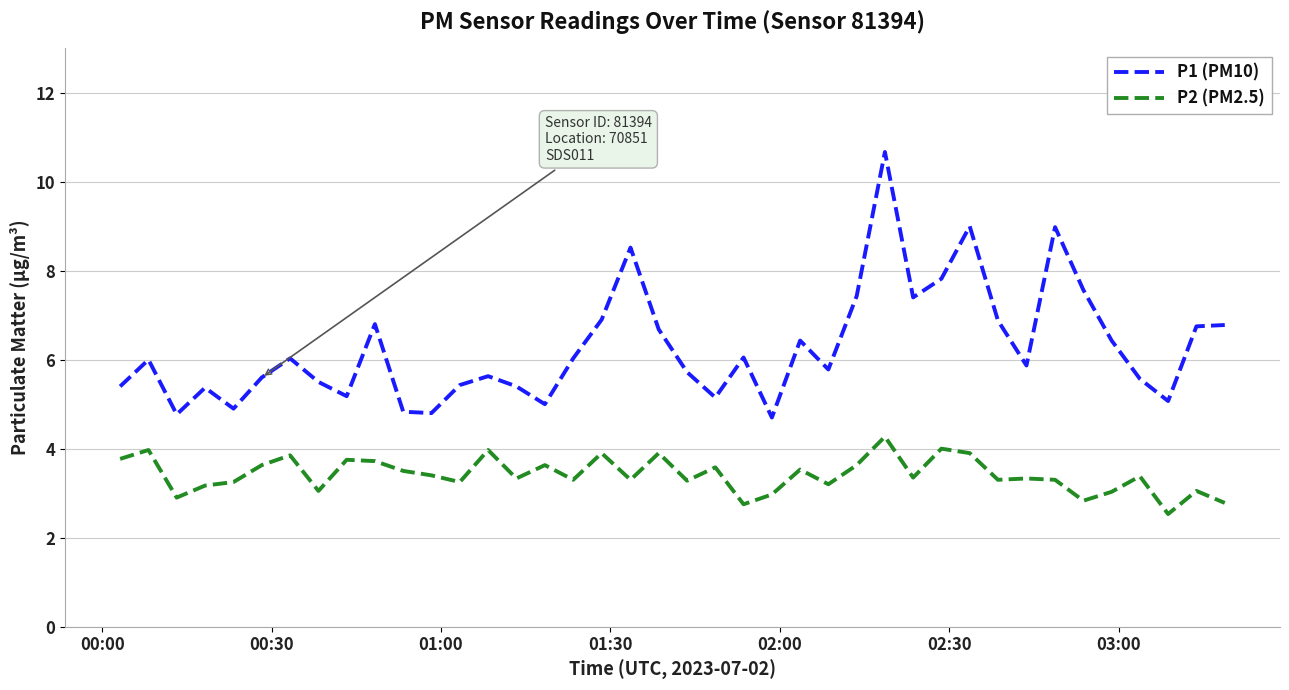

What is the difference between the maximum and minimum values in the P2 (PM2.5) series?

1.7